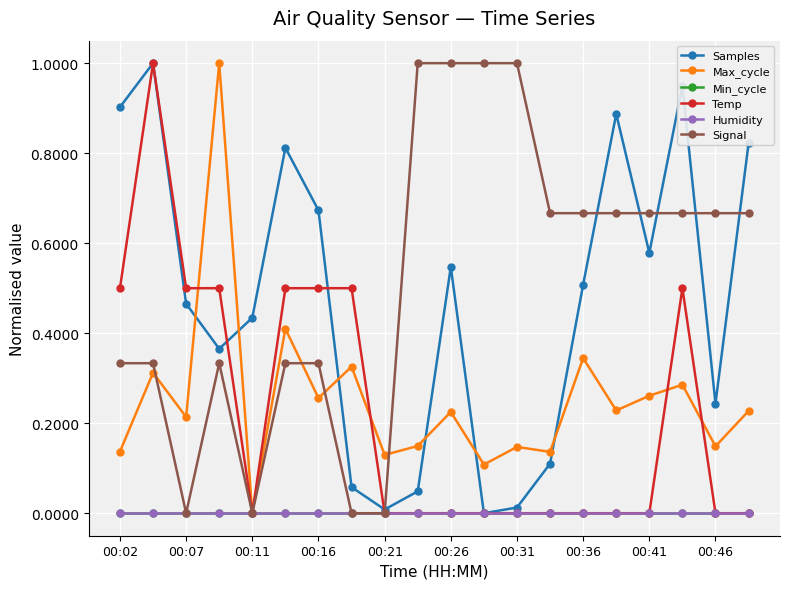

What is the sum of all Temp values?

4.5